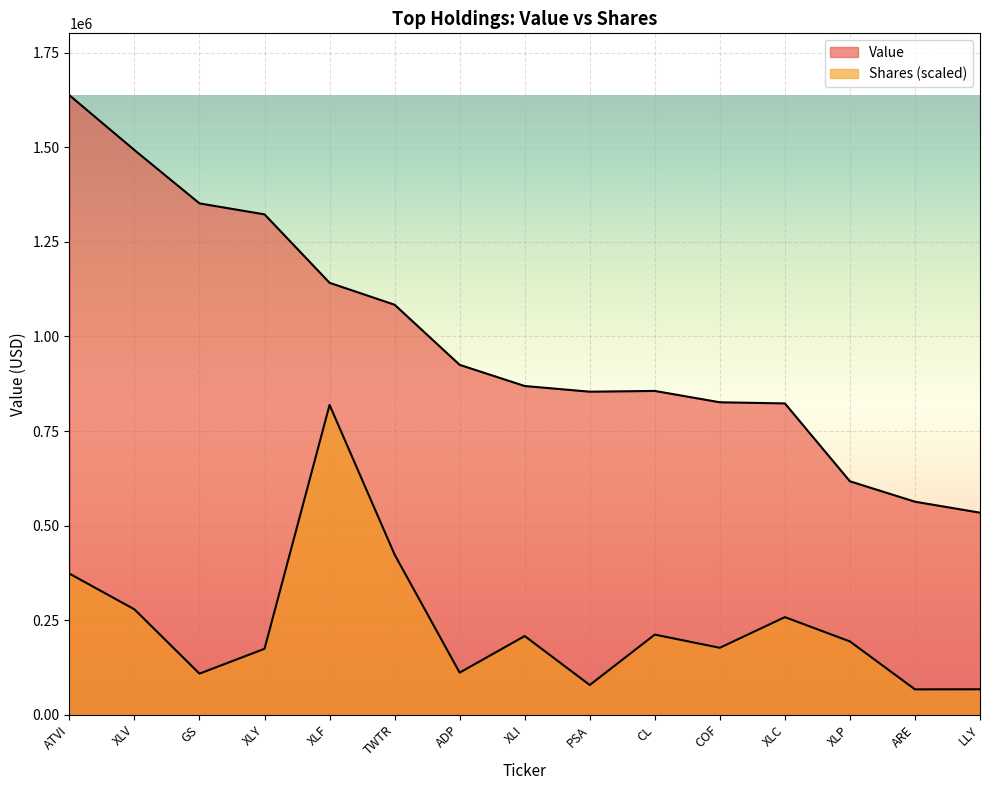

Which has a higher value, XLY or ATVI?

ATVI